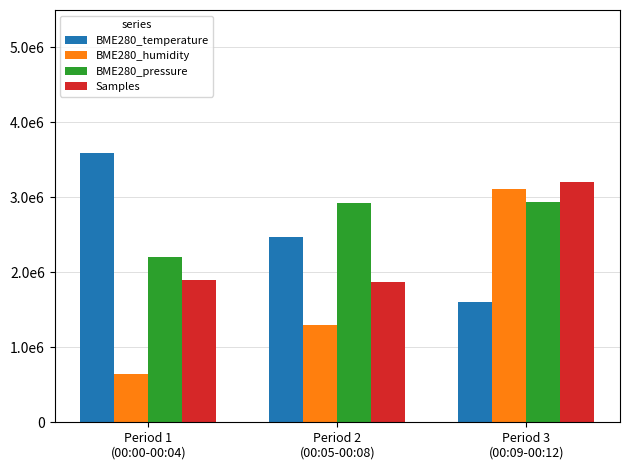

Is the value of BME280_temperature at Period 3
(00:09-00:12) greater than the value of Samples at Period 1
(00:00-00:04)?

No